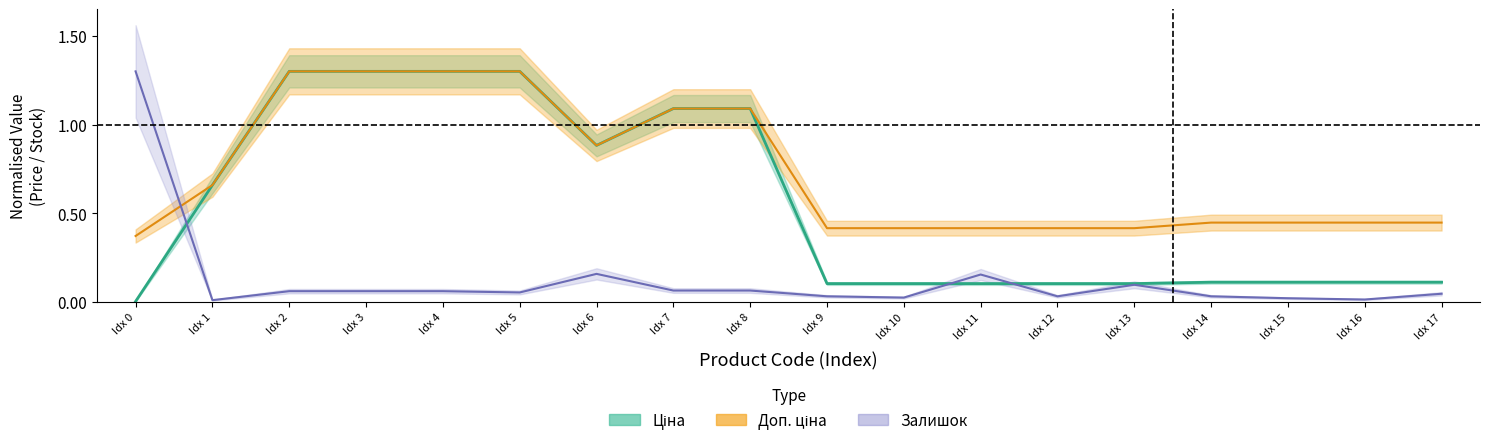

In Залишок, how many points are higher than both neighbors (excluding endpoints)?

3